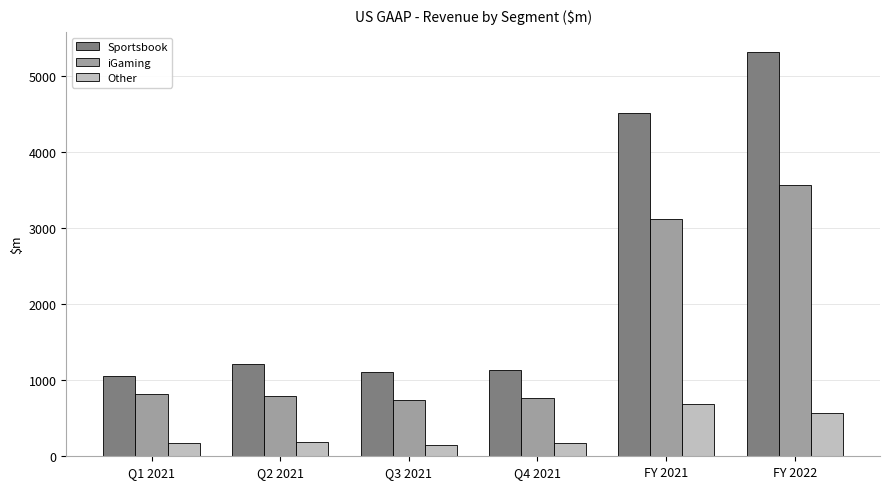

What position from the right is Q2 2021?

5